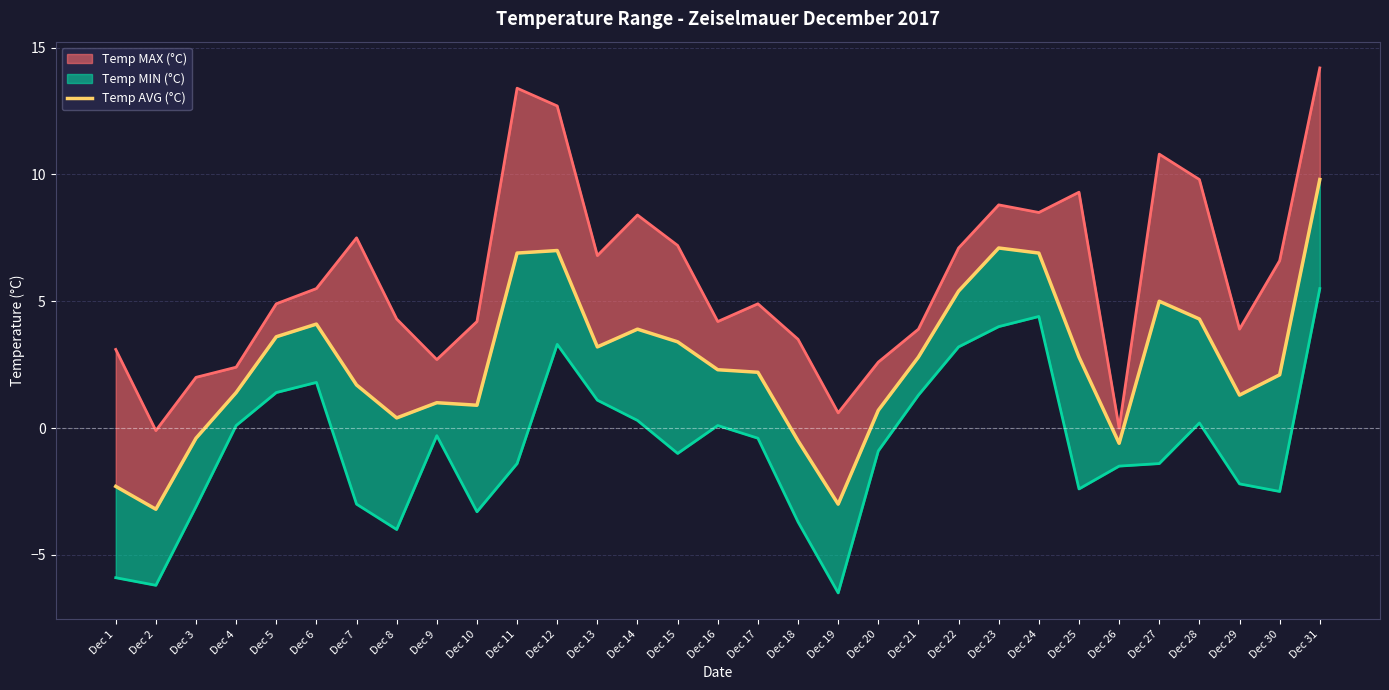

Is it true that the value at Dec 11 is 10.1?

False